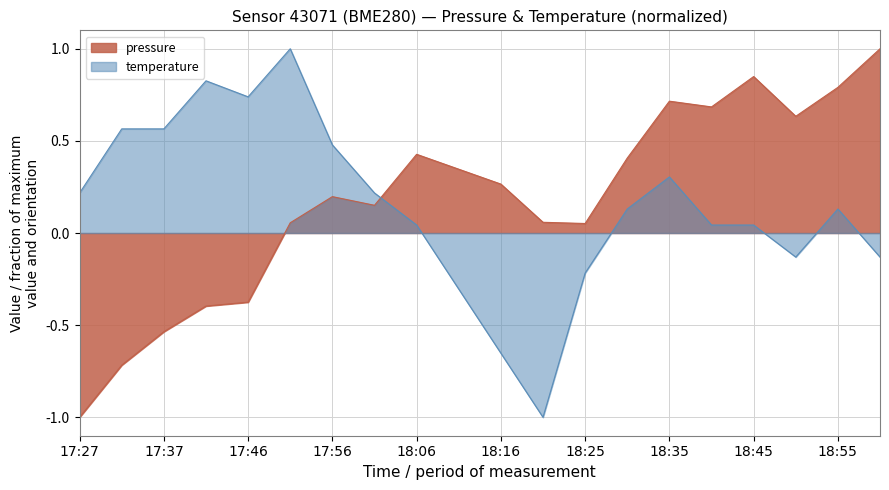

How many data points does each series have?

20